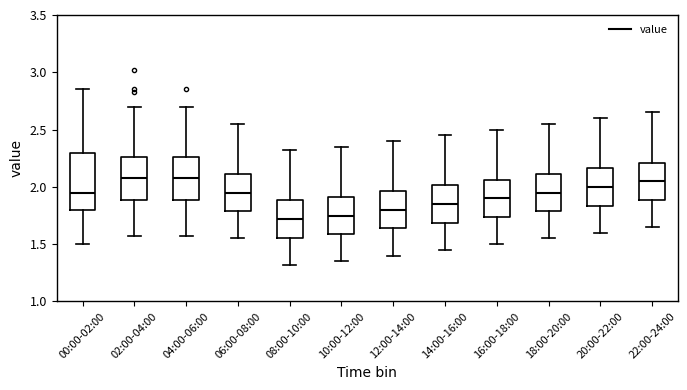

Reading left to right, read every box against the y-axis: the position of its median line, the range the box covers, and the ends of its whiskers. The values are not printed on the chart, so give them approximately, as read against the axis.

00:00-02:00: median 1.95, box 1.80 to 2.30, whiskers 1.50 to 2.85
02:00-04:00: median 2.10, box 1.90 to 2.25, whiskers 1.55 to 2.70
04:00-06:00: median 2.10, box 1.90 to 2.25, whiskers 1.55 to 2.70
06:00-08:00: median 1.95, box 1.80 to 2.10, whiskers 1.55 to 2.55
08:00-10:00: median 1.70, box 1.55 to 1.90, whiskers 1.30 to 2.30
10:00-12:00: median 1.75, box 1.60 to 1.90, whiskers 1.35 to 2.35
12:00-14:00: median 1.80, box 1.65 to 1.95, whiskers 1.40 to 2.40
14:00-16:00: median 1.85, box 1.70 to 2.00, whiskers 1.45 to 2.45
16:00-18:00: median 1.90, box 1.75 to 2.05, whiskers 1.50 to 2.50
18:00-20:00: median 1.95, box 1.80 to 2.10, whiskers 1.55 to 2.55
20:00-22:00: median 2.00, box 1.85 to 2.15, whiskers 1.60 to 2.60
22:00-24:00: median 2.05, box 1.90 to 2.20, whiskers 1.65 to 2.65